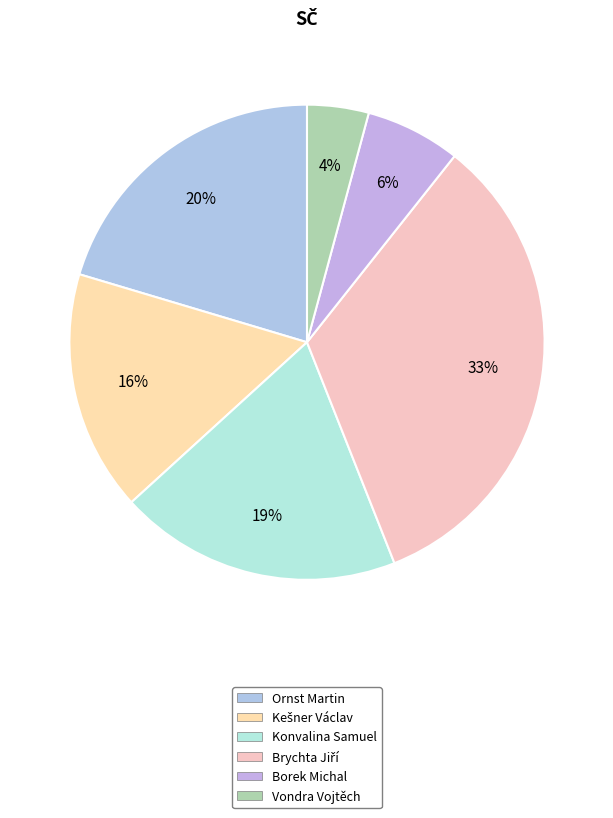

What is the change in value from Brychta Jiří to Borek Michal?

-141